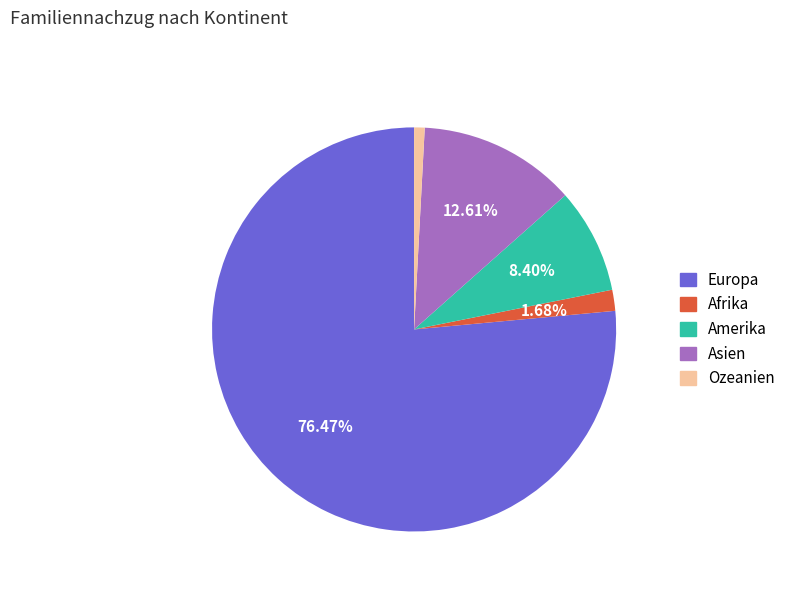

To the nearest percent, what is the difference between the Ozeanien and Amerika slice percentages?

8%